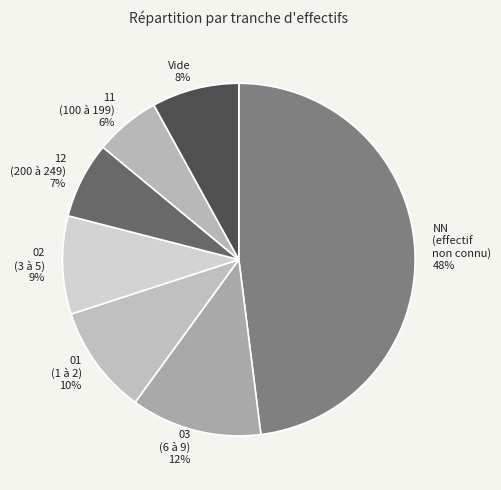

Does any single category account for the majority?

No